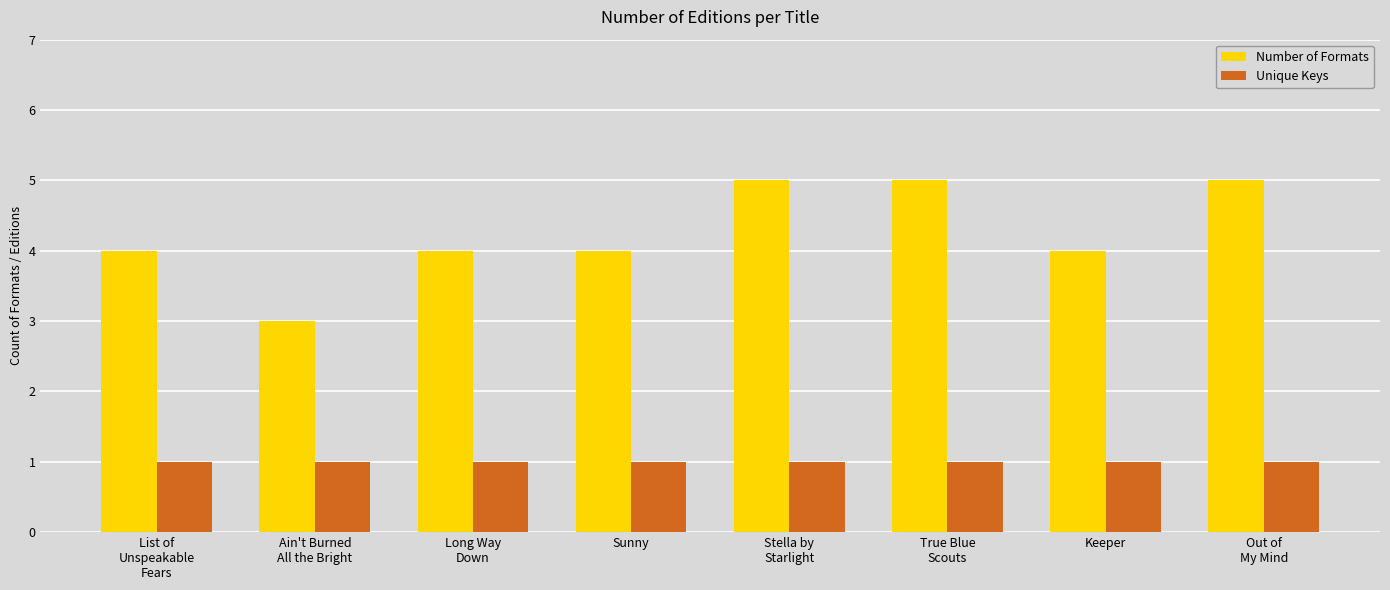

What value does the Unique Keys series have at Ain't Burned
All the Bright?

1